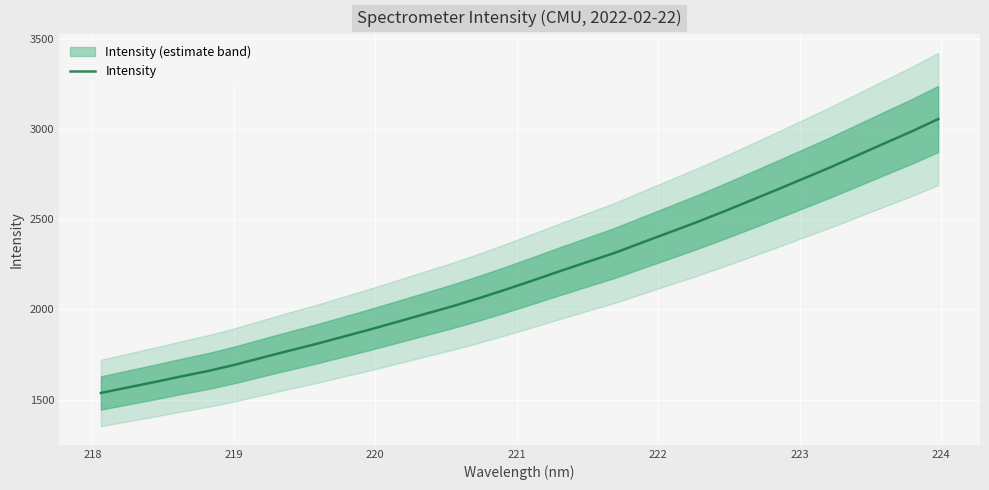

What is the value of the 25th point from the left?

2601.7